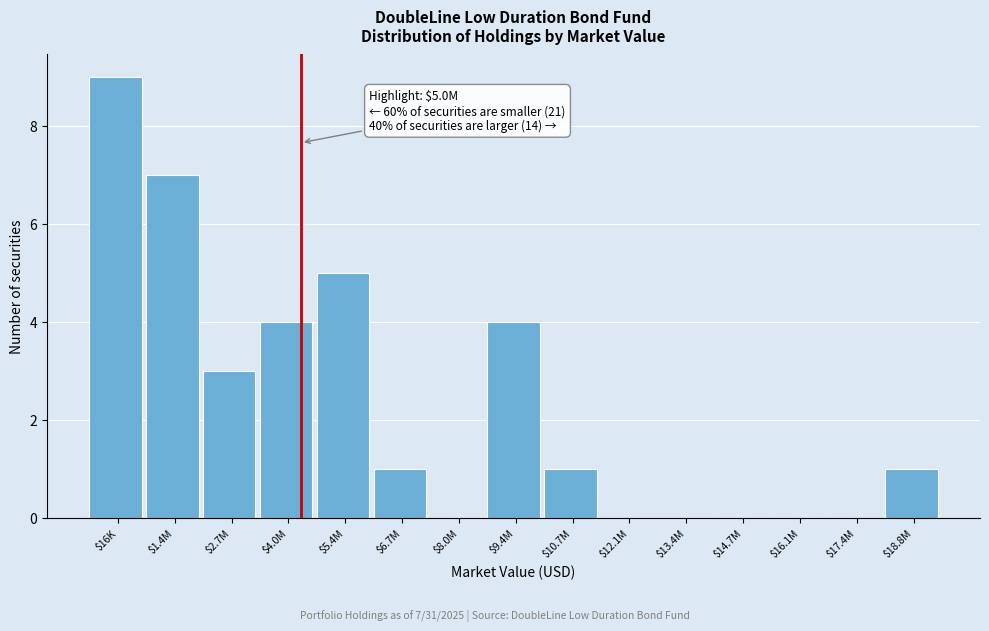

Is it true that the value at $2.7M is 4?

False